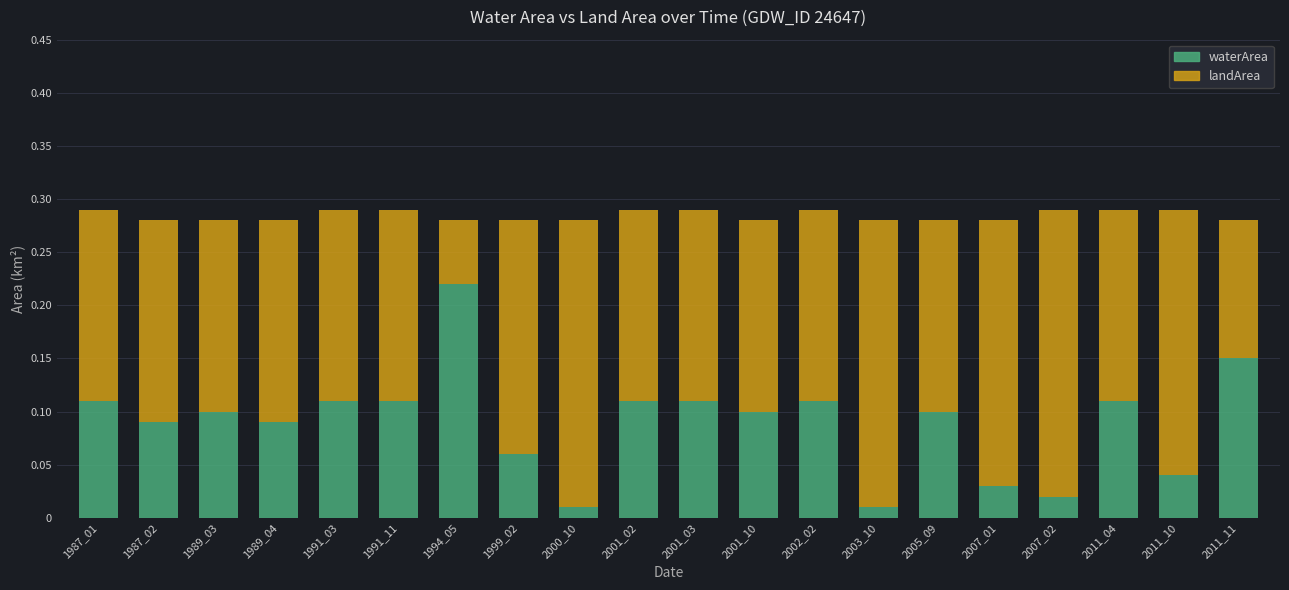

True or false: waterArea has a value of 0.1 at 1991_11.

True